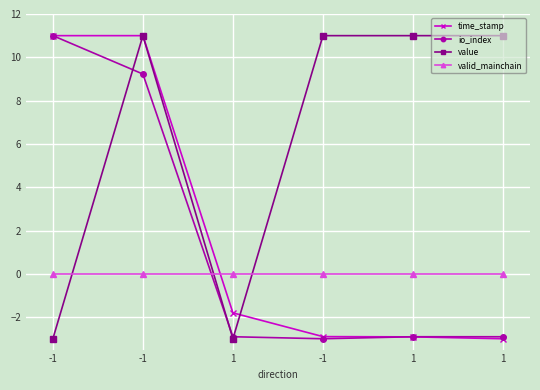

What are all the series names shown in the legend?

time_stamp, io_index, value, valid_mainchain